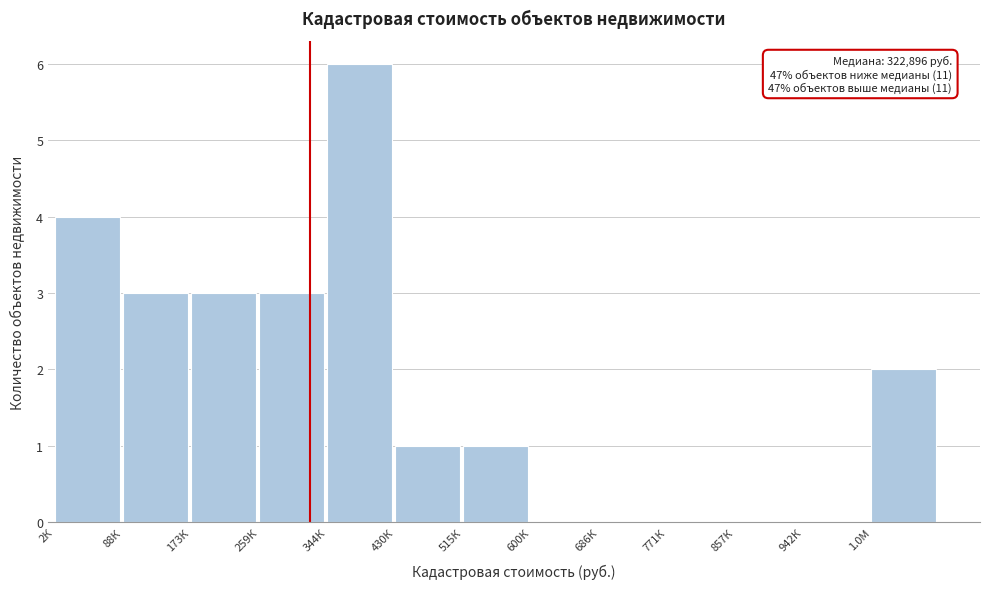

Reading right to left, extract all data points from this chart.

1.0М=2	942К=0	857К=0	771К=0	686К=0	600К=0	515К=1	430К=1	344К=6	259К=3	173К=3	88К=3	2К=4